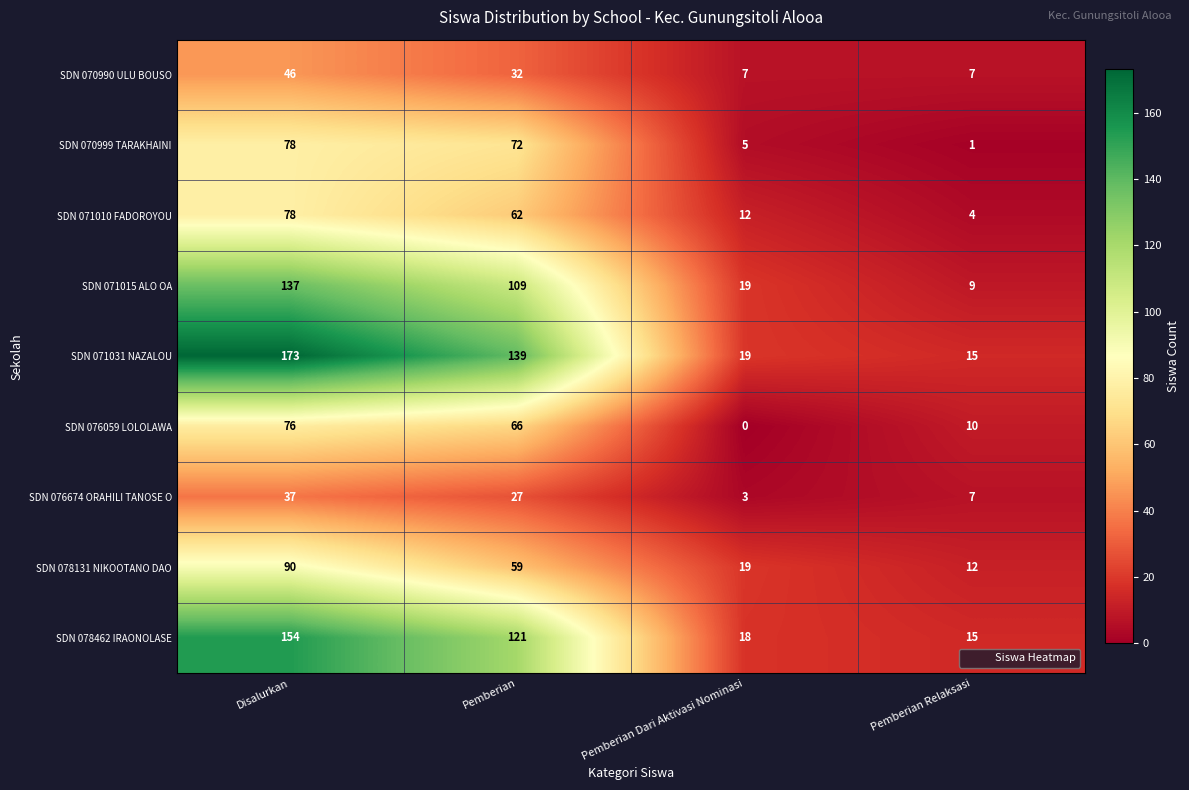

Rank the series at Pemberian from highest to lowest value.

SDN 071031 NAZALOU, SDN 078462 IRAONOLASE, SDN 071015 ALO OA, SDN 070999 TARAKHAINI, SDN 076059 LOLOLAWA, SDN 071010 FADOROYOU, SDN 078131 NIKOOTANO DAO, SDN 070990 ULU BOUSO, SDN 076674 ORAHILI TANOSE O